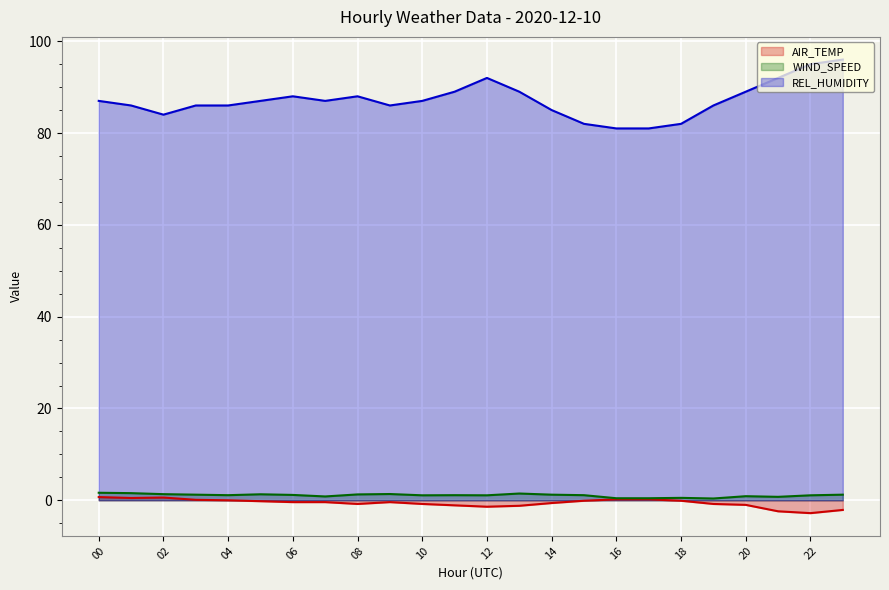

True or false: WIND_SPEED line and AIR_TEMP line cross at least once.

False